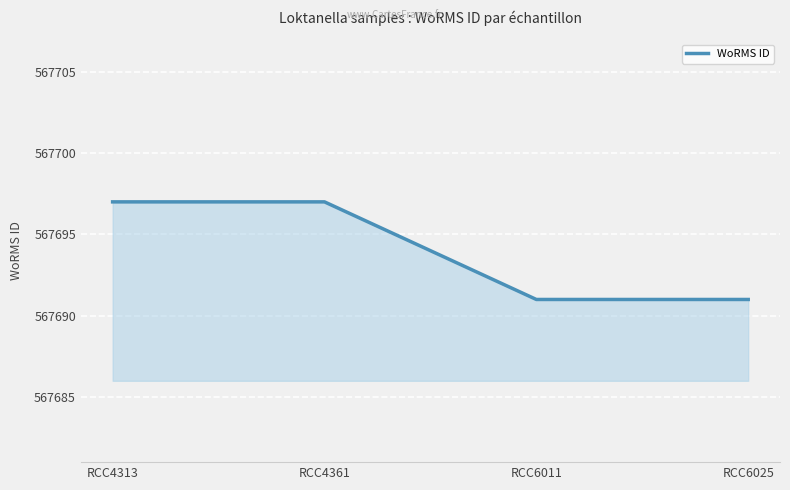

Approximately how many times larger is the value at RCC4361 compared to RCC4313?

1.0